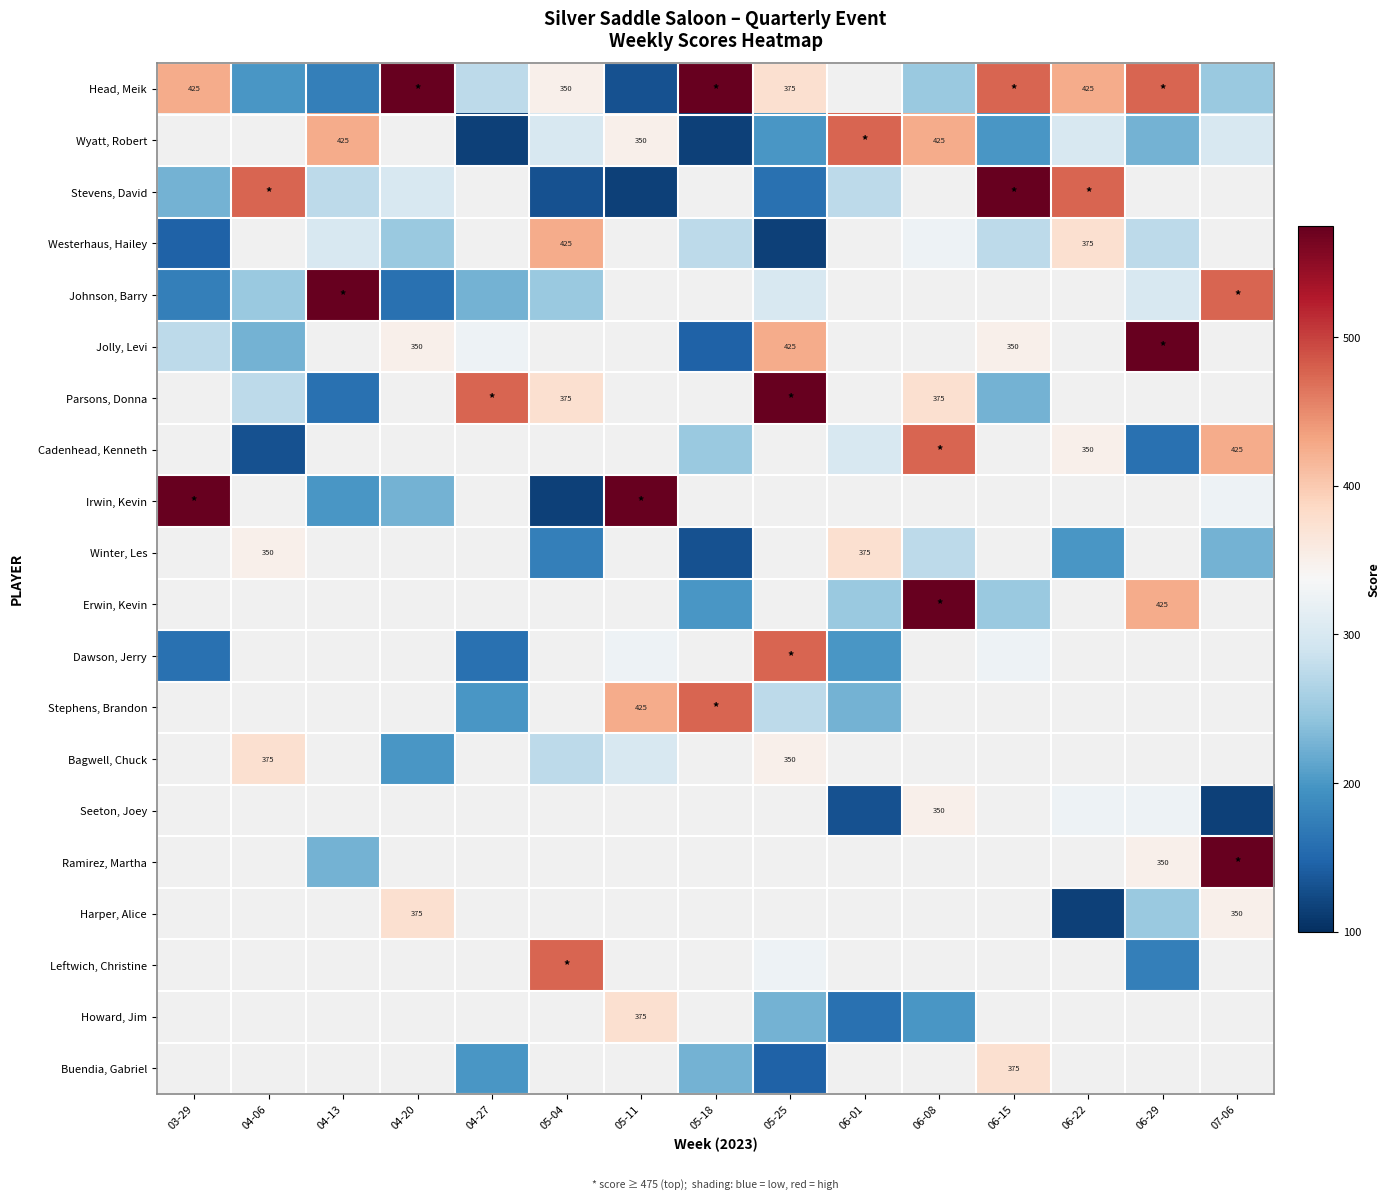

Which has a higher value, 04-13 or 06-01?

06-01